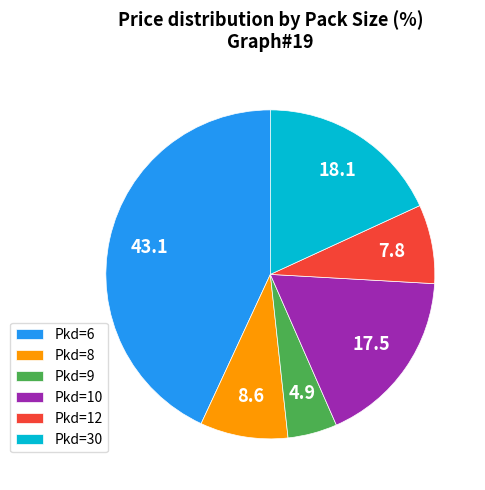

What is the largest slice in the pie chart?

Pkd=6